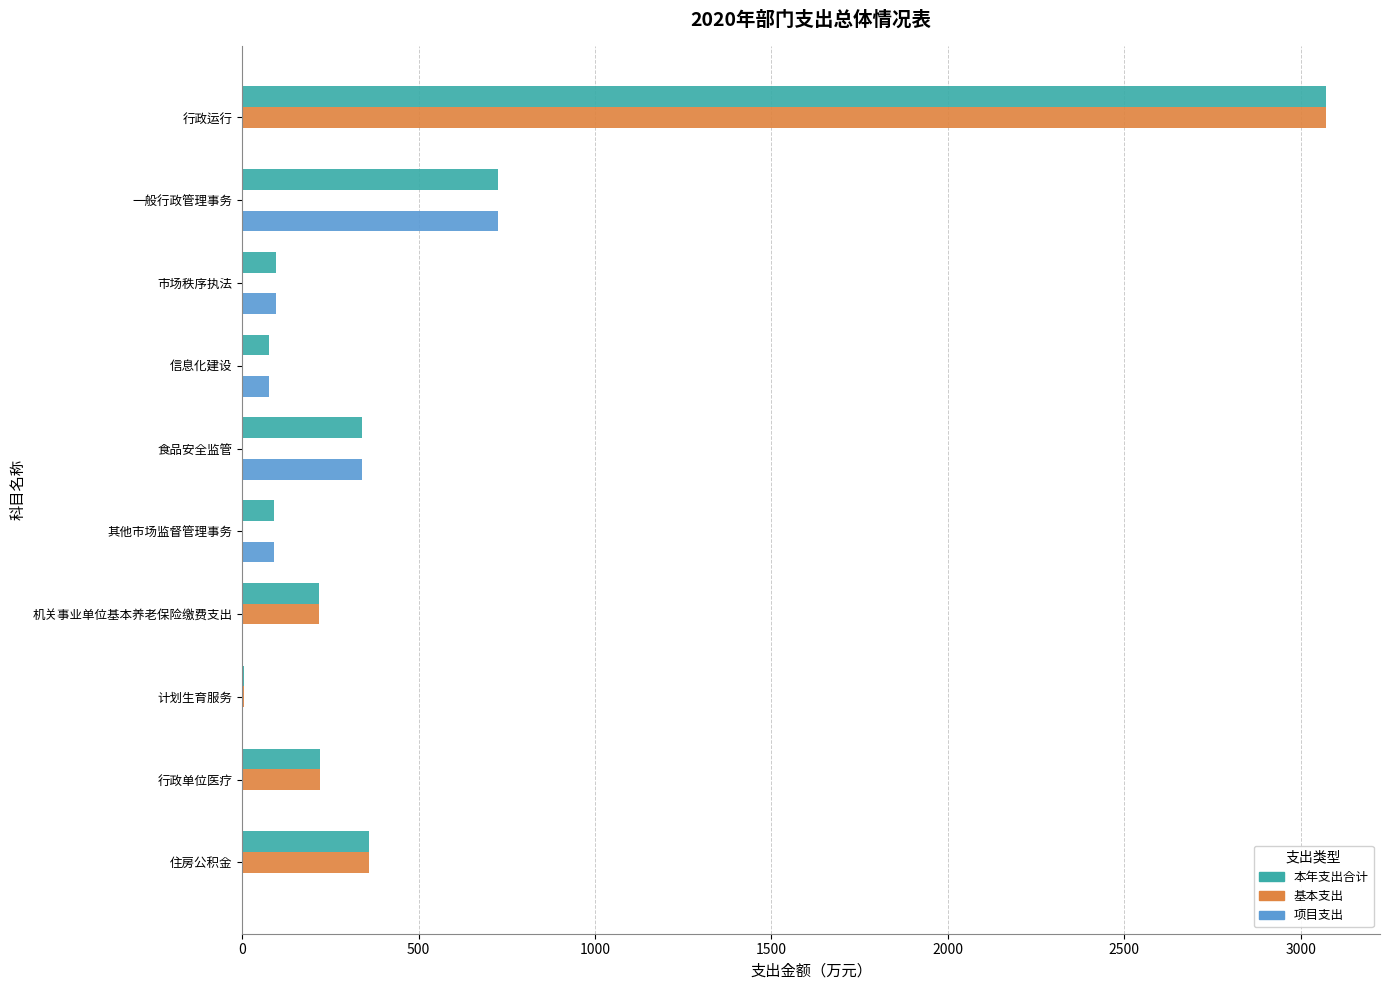

How many distinct data groups are displayed?

3